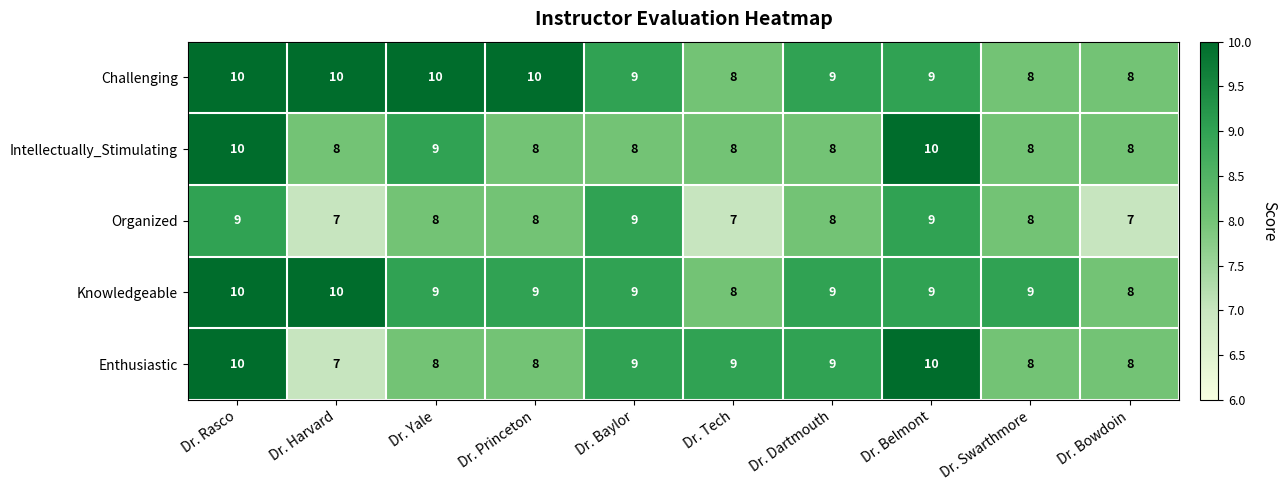

True or false: Organized has a value of 9 at Dr. Belmont.

True